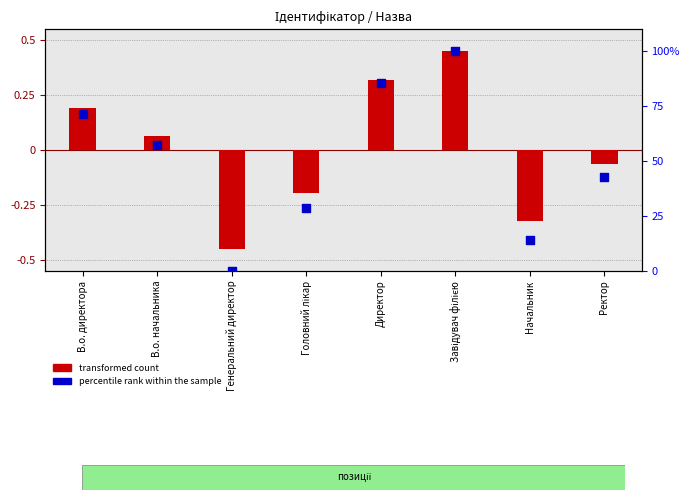

Which series contains the lowest Y value?

transformed count